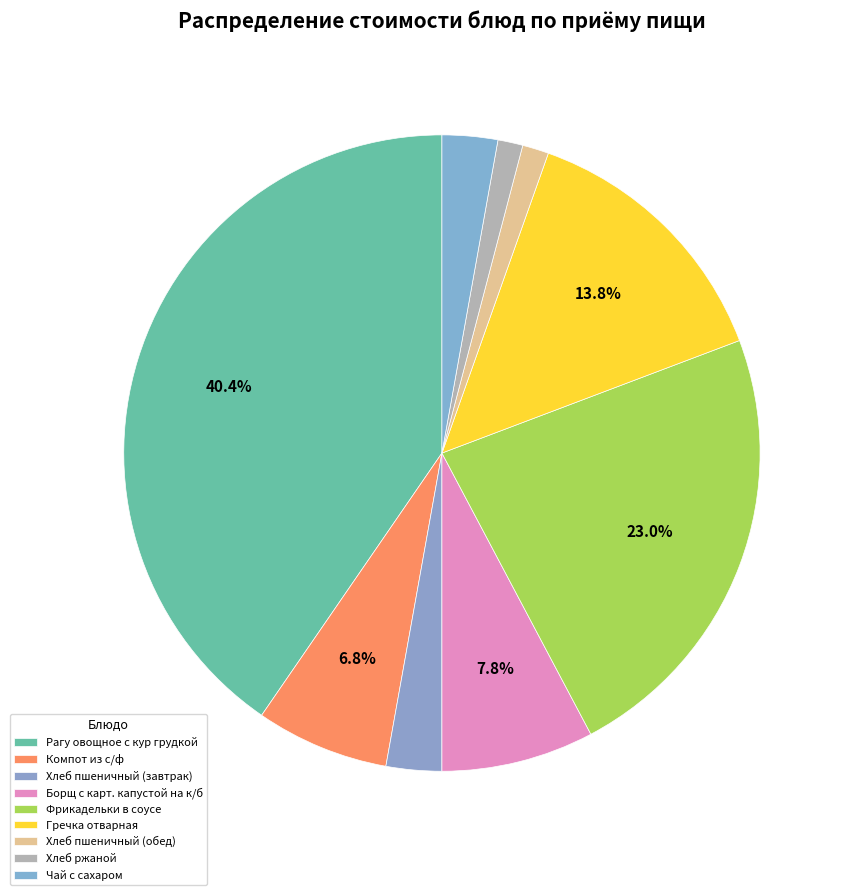

How many slices are in this pie chart?

9